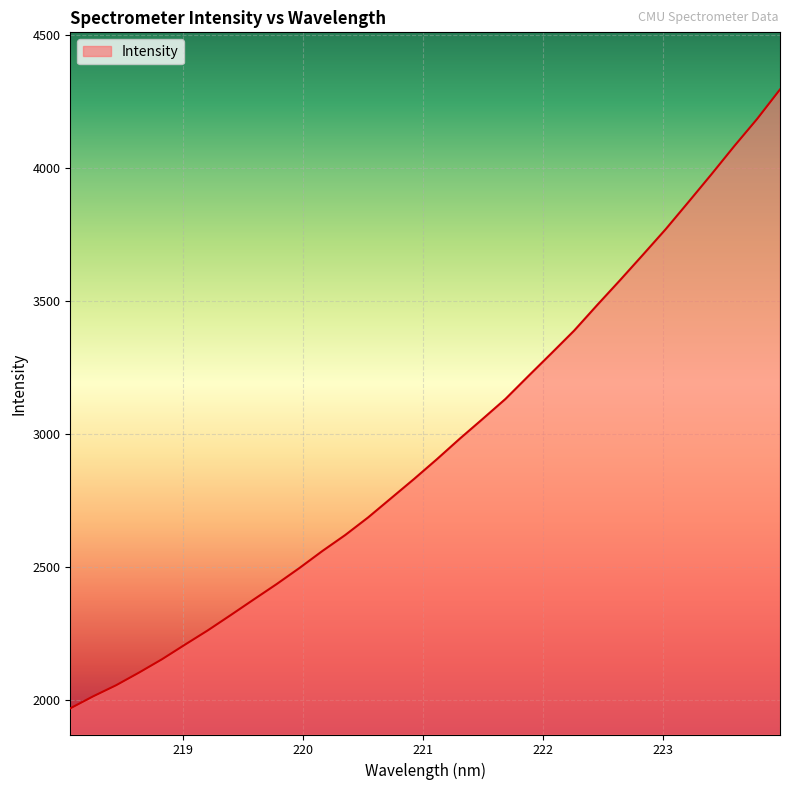

What is the difference between the second highest and second lowest values?

2172.1